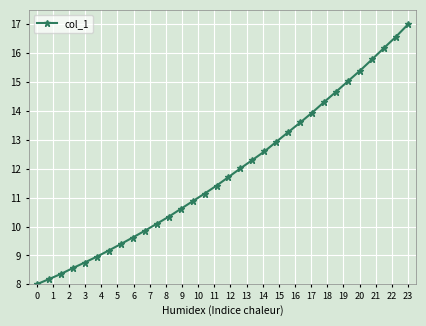

What is the average value?

11.9